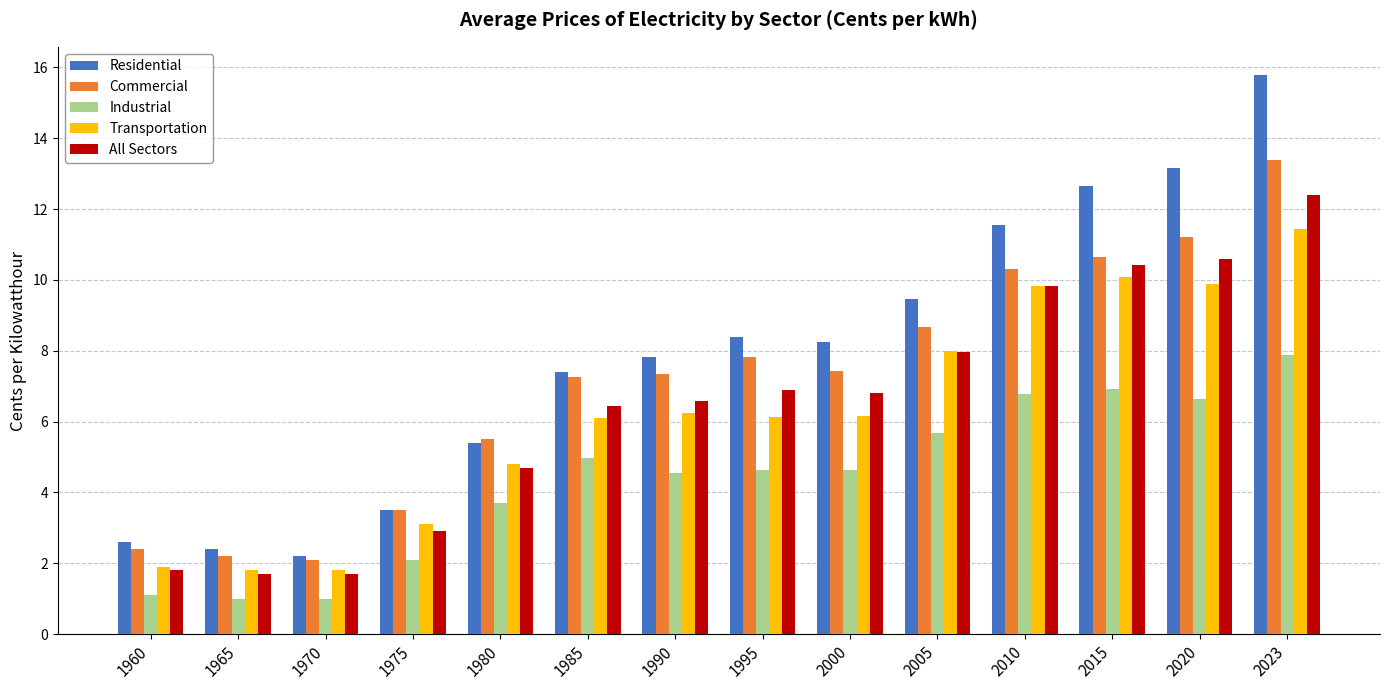

The Residential series shows 15.5 at 2005. True or false?

False